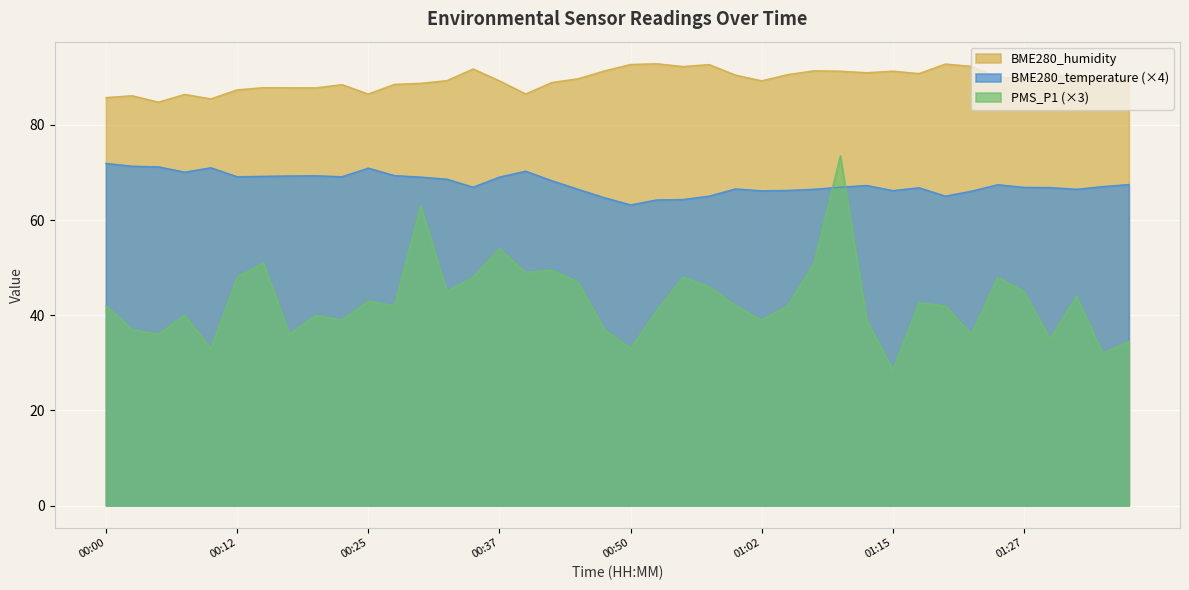

How many data points in BME280_humidity are above 89?

25